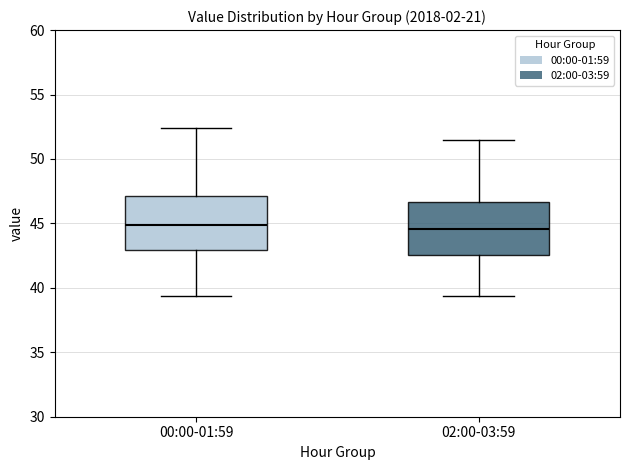

Reading left to right, transcribe this box plot: for each box, give where its median line is, the range the box spans, and where its two whiskers end, as read against the y-axis. The values are not printed on the chart, so give them approximately, as read against the axis.

00:00-01:59: median 45.0, box 43.0 to 47.0, whiskers 39.5 to 52.5
02:00-03:59: median 44.5, box 42.5 to 46.5, whiskers 39.5 to 51.5